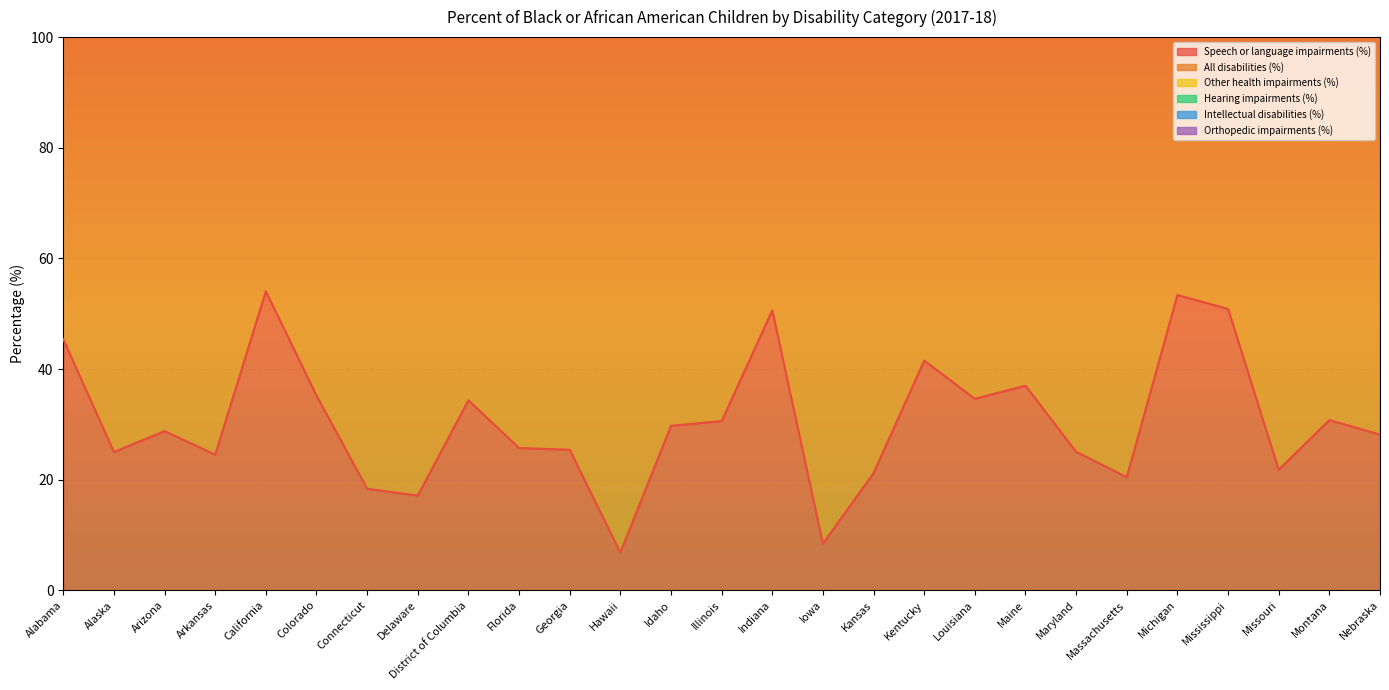

Which category has the highest value across all series?

Alabama